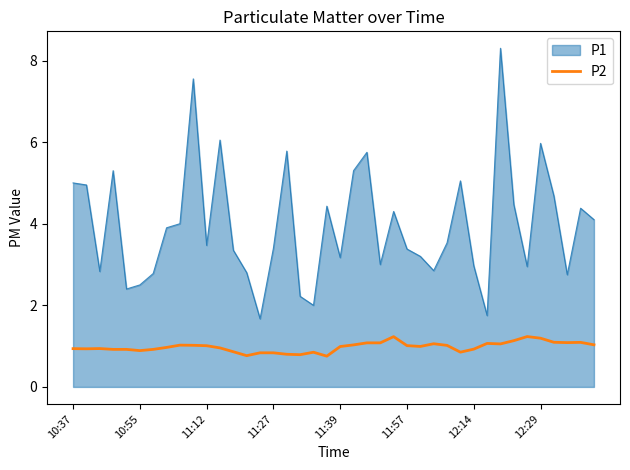

What is the difference between the maximum and minimum values in the P2 series?

0.5